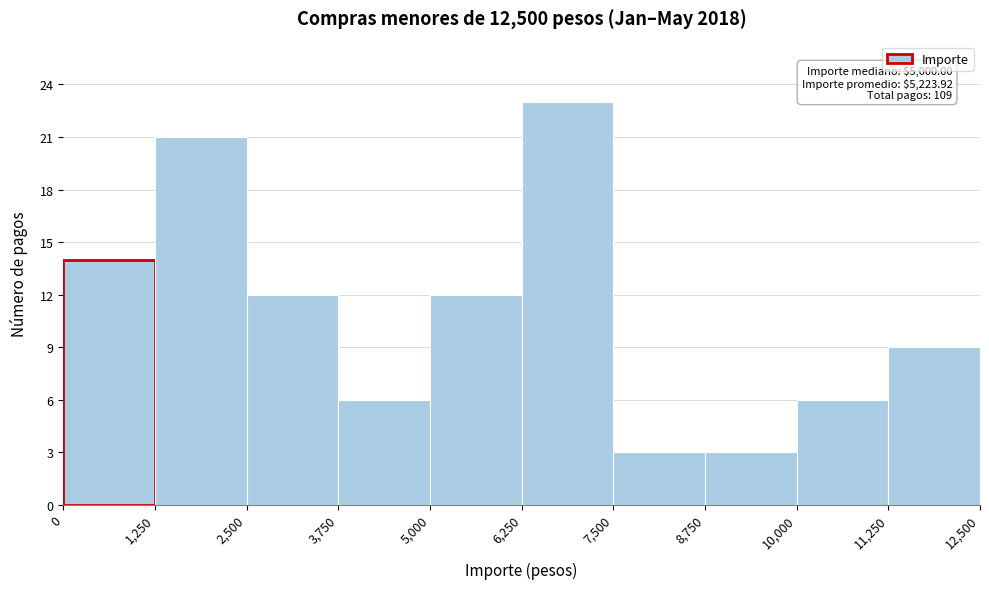

Over which range of the x-axis is the bar tallest?

6,250 to 7,500